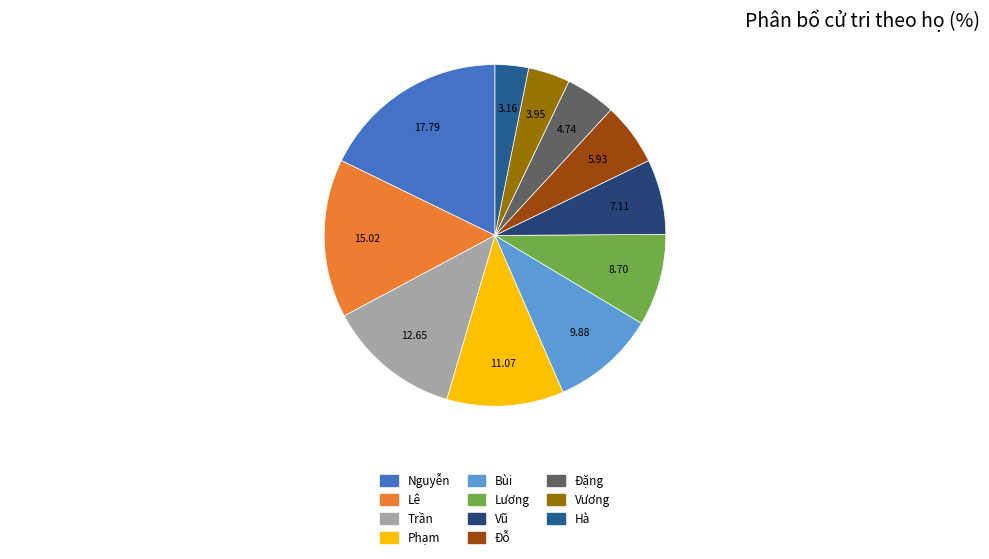

The Lê slice represents 15% of the pie. True or false?

True